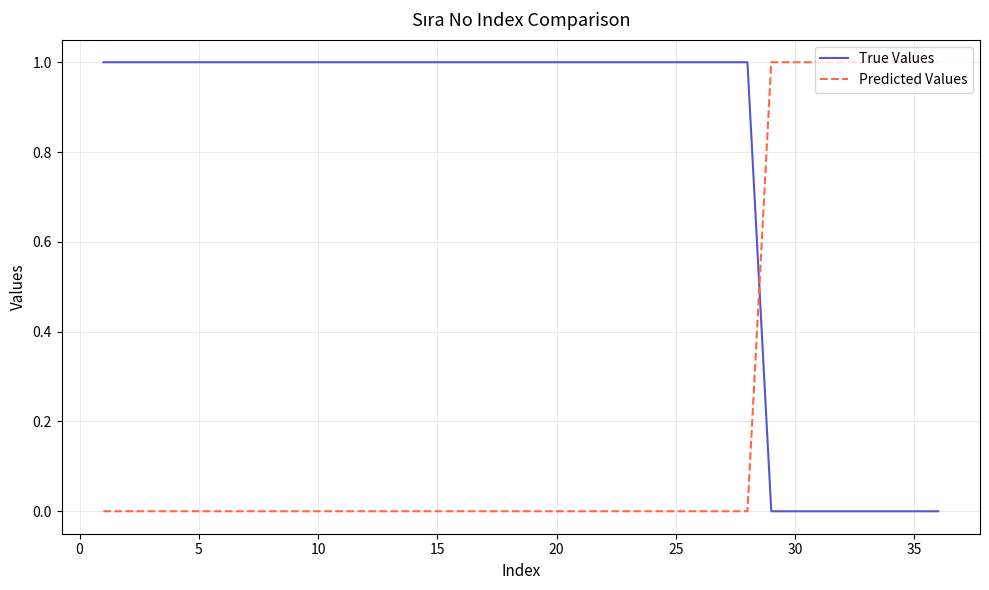

True or false: True Values and Predicted Values intersect in this chart.

True